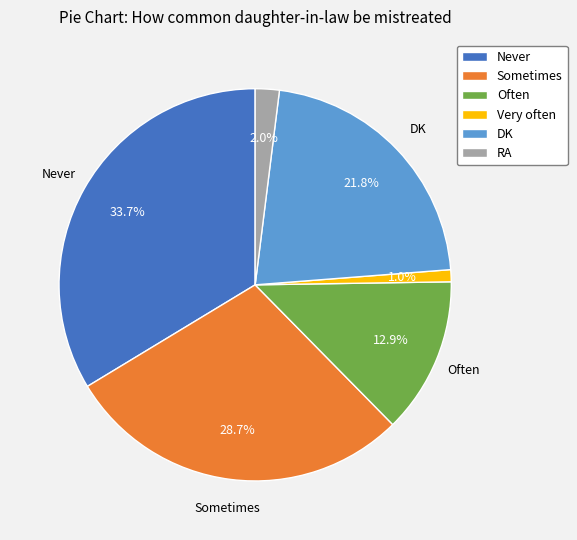

To the nearest percent, what is the average slice percentage?

17%